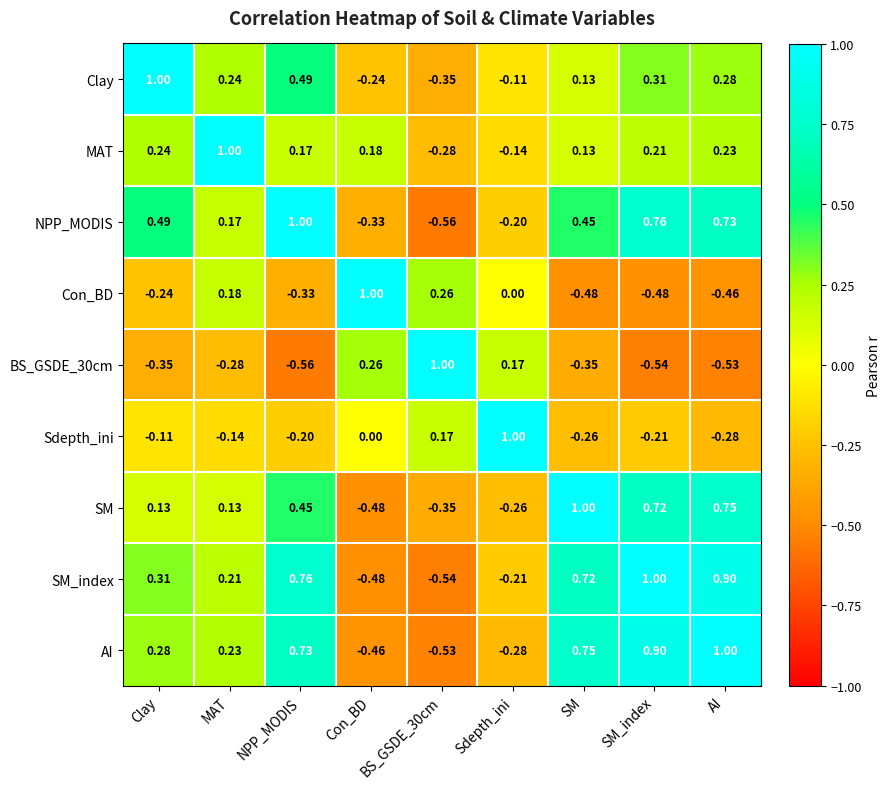

At which category is the sum across all series the highest?

SM_index